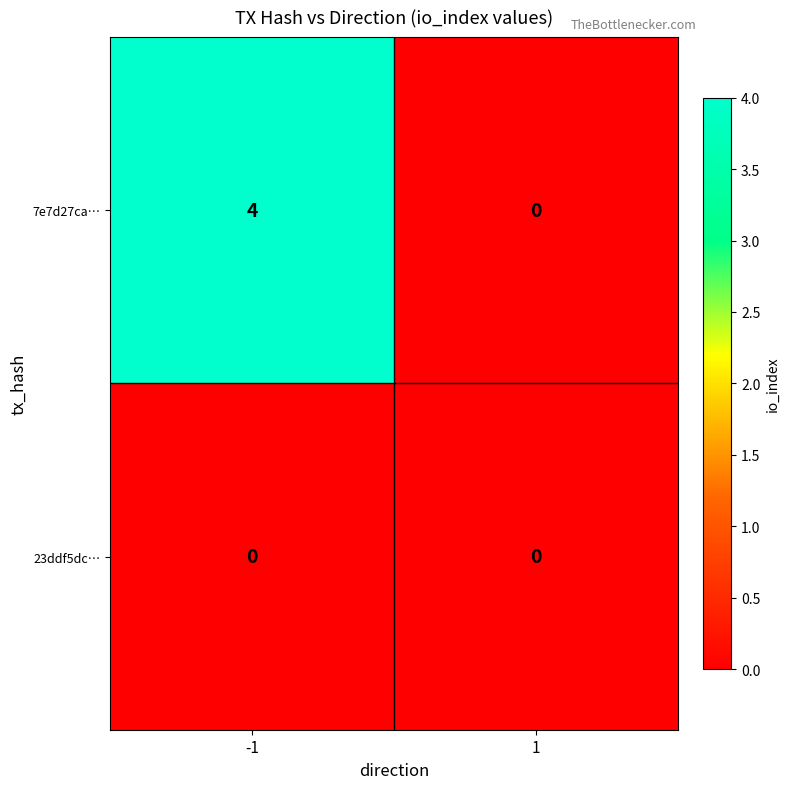

What is the difference between the 7e7d27ca… values at -1 and 1?

4